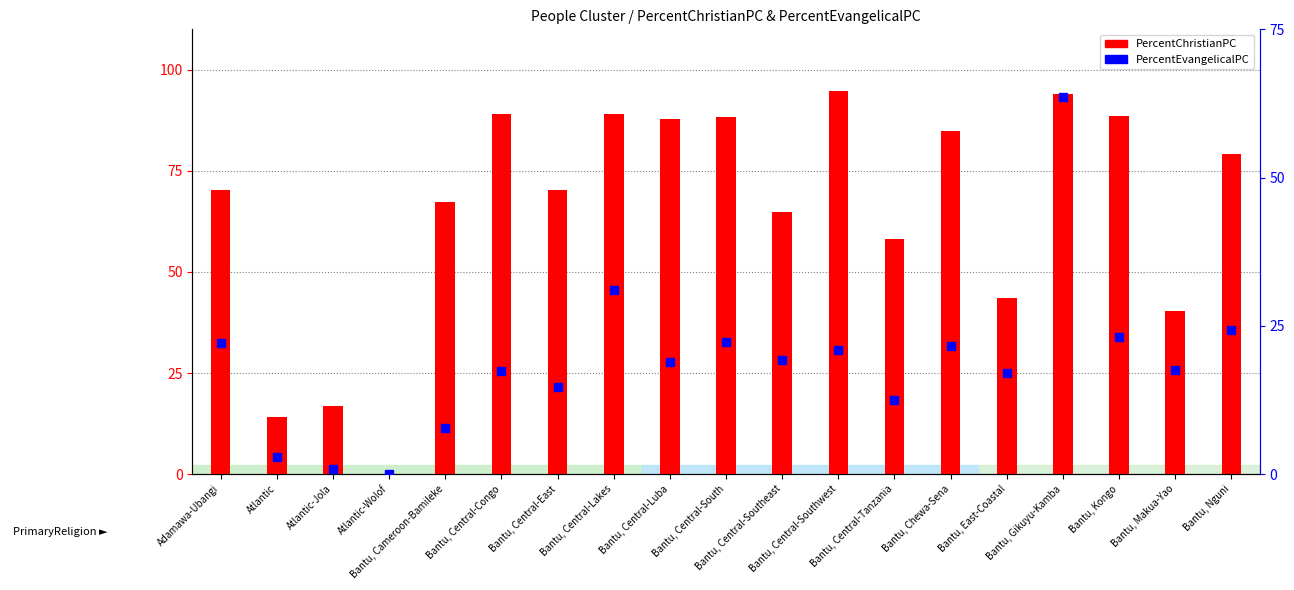

Reading right to left, list all the values displayed in this chart.

PercentChristianPC: 79.3	40.3	88.6	94.1	43.6	84.8	58.2	94.7	64.7	88.4	87.9	89.1	70.2	89.0	67.3	0.1	16.8	14.2	70.3
PercentEvangelicalPC: 24.3	17.6	23.1	63.6	17.1	21.6	12.4	20.8	19.3	22.3	18.9	31.0	14.8	17.4	7.8	0.0	0.9	2.9	22.1